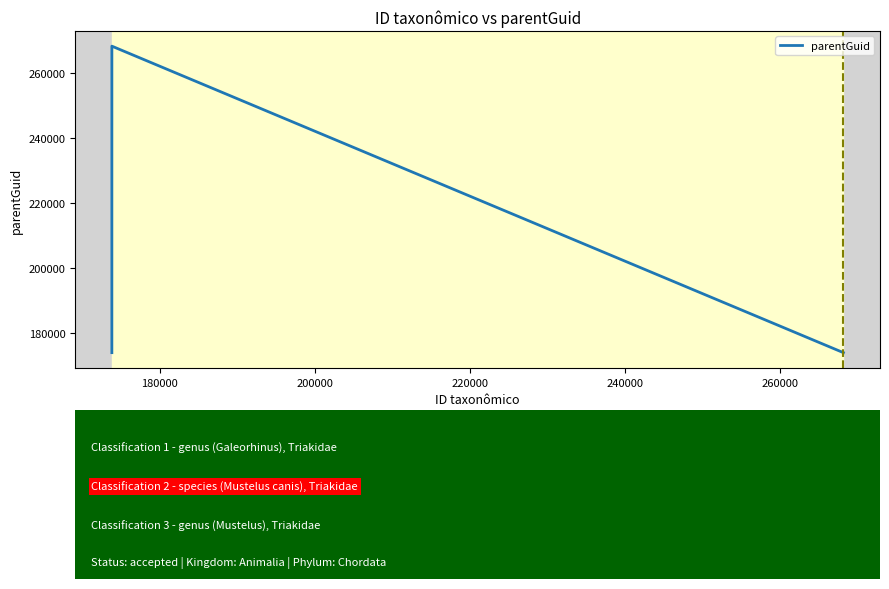

What is the average value?

205293